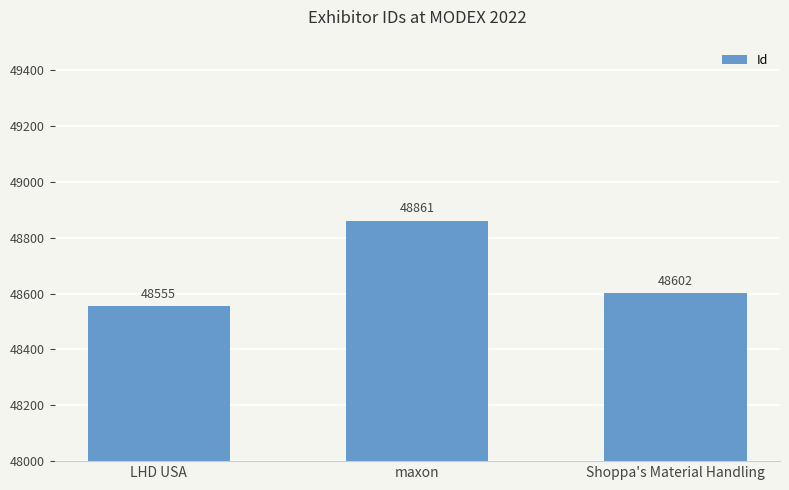

True or false: the data shows 48602 at Shoppa's Material Handling.

True